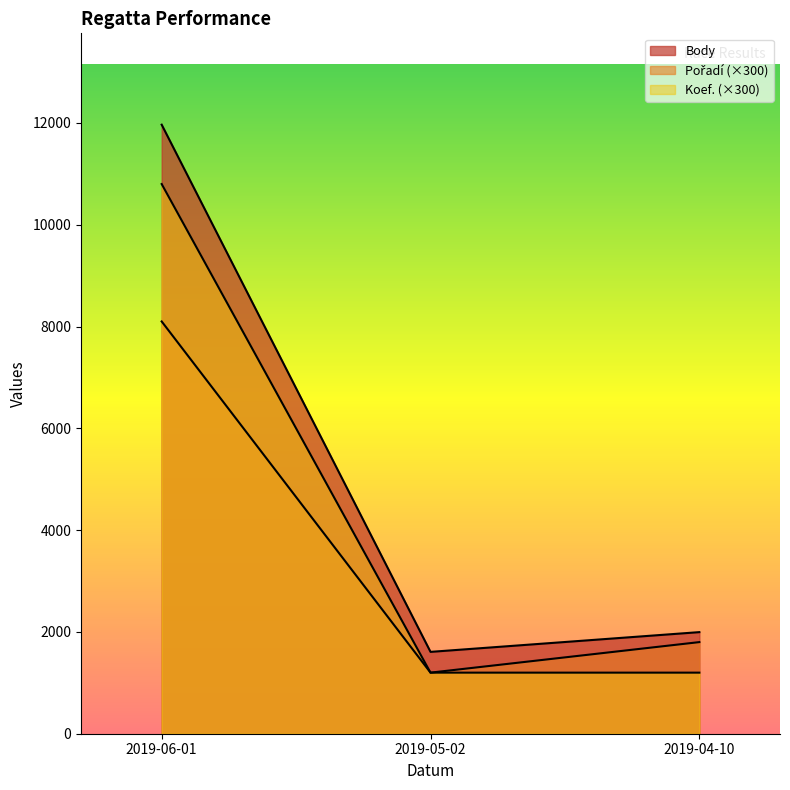

Rank the series by their maximum value, from lowest to highest.

Pořadí, Koef., Body